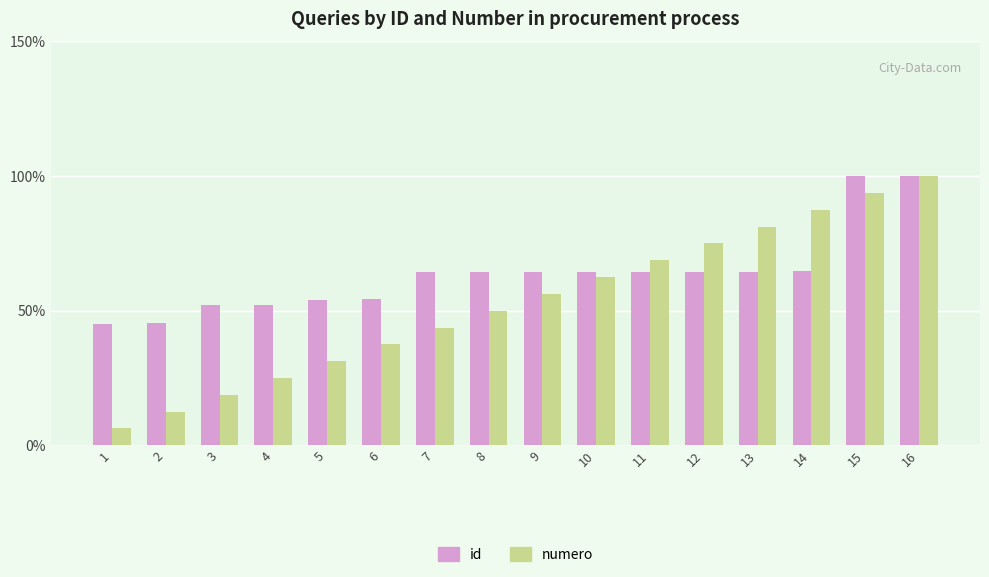

Which series has the widest spread of values?

numero